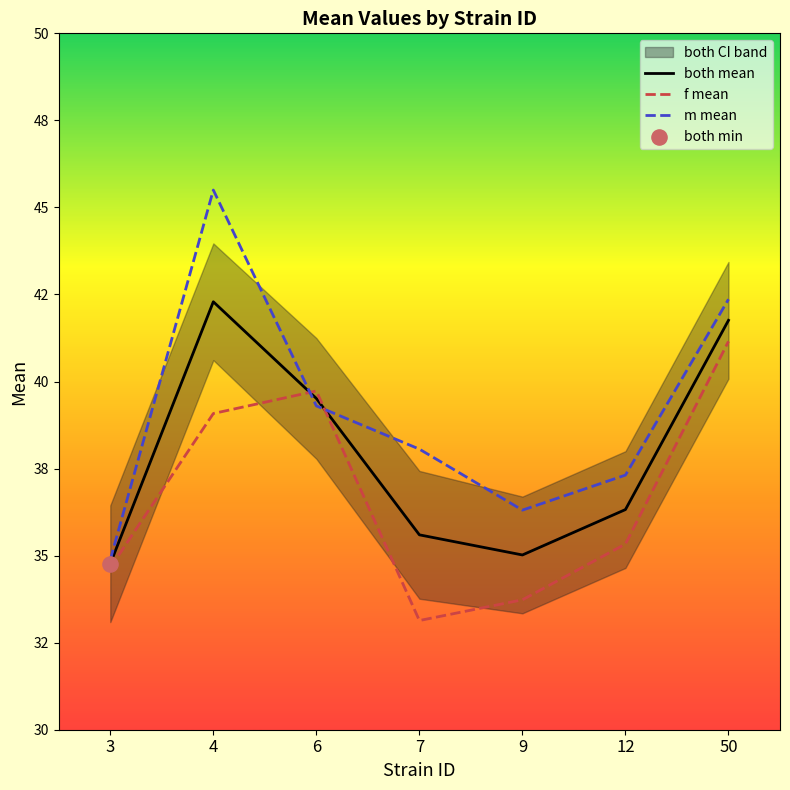

Which series has the largest Y range (max minus min)?

m mean